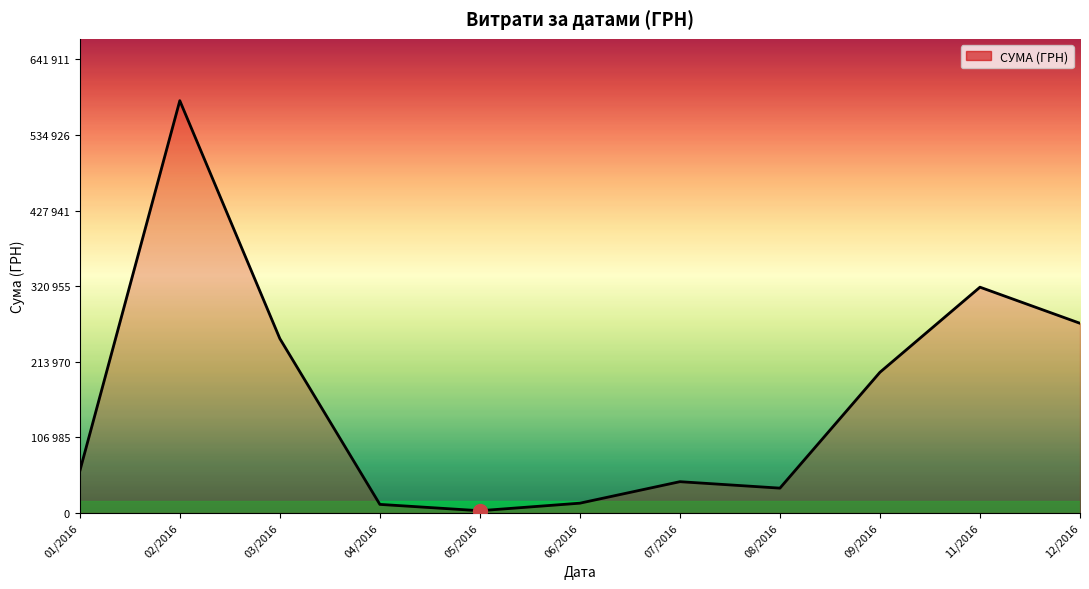

Is this an area chart (filled region under the line)?

Yes